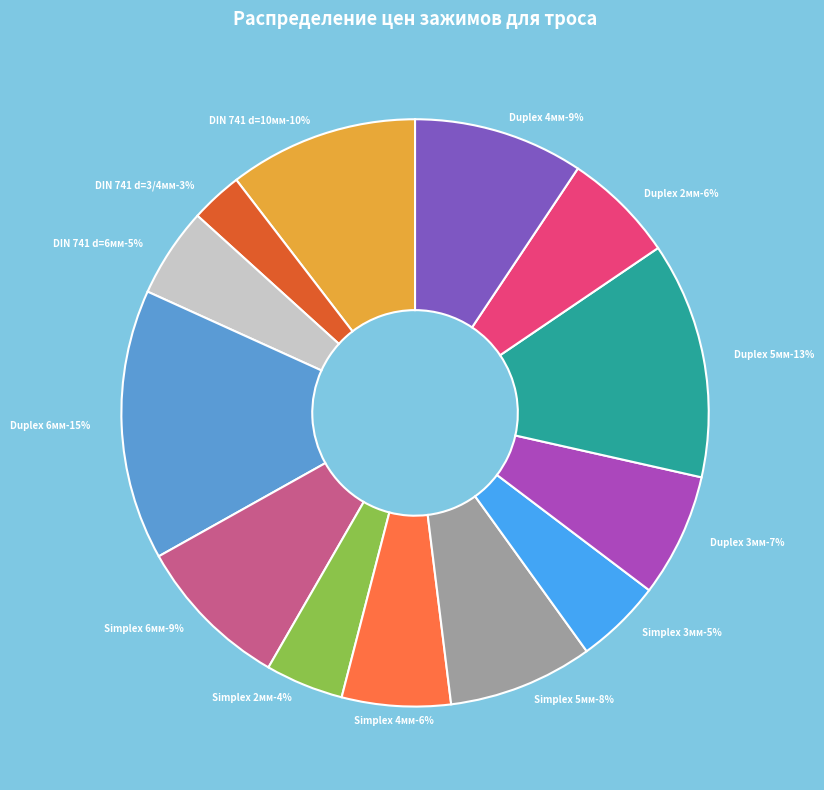

The 09-5606 DIN 741 d=6мм slice represents 17% of the pie. True or false?

False